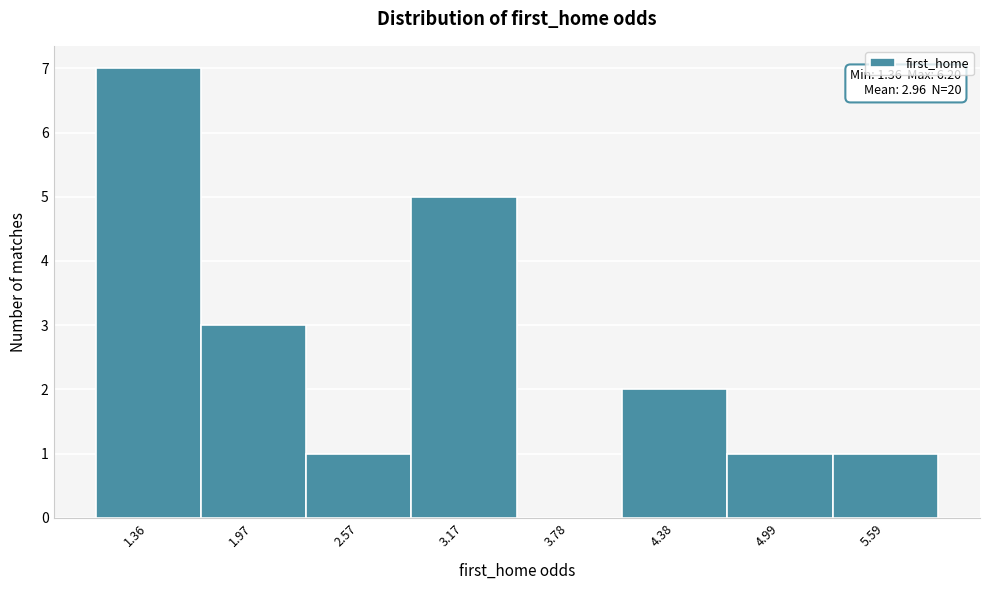

Reading left to right, list all the values displayed in this chart.

1.36=7	1.97=3	2.57=1	3.17=5	3.78=0	4.38=2	4.99=1	5.59=1